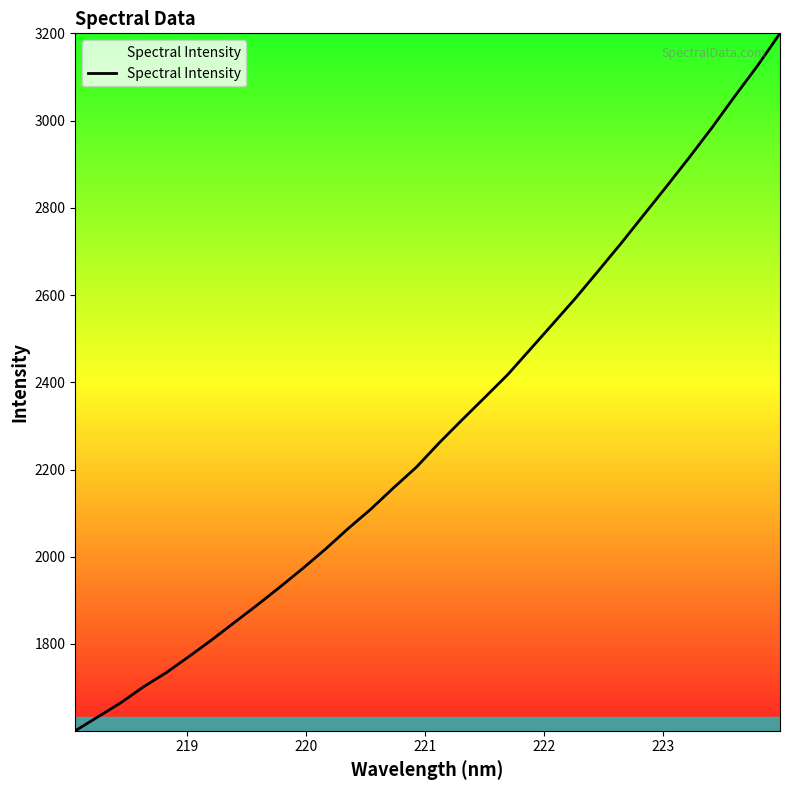

What is the maximum value shown in the chart?

3200.0